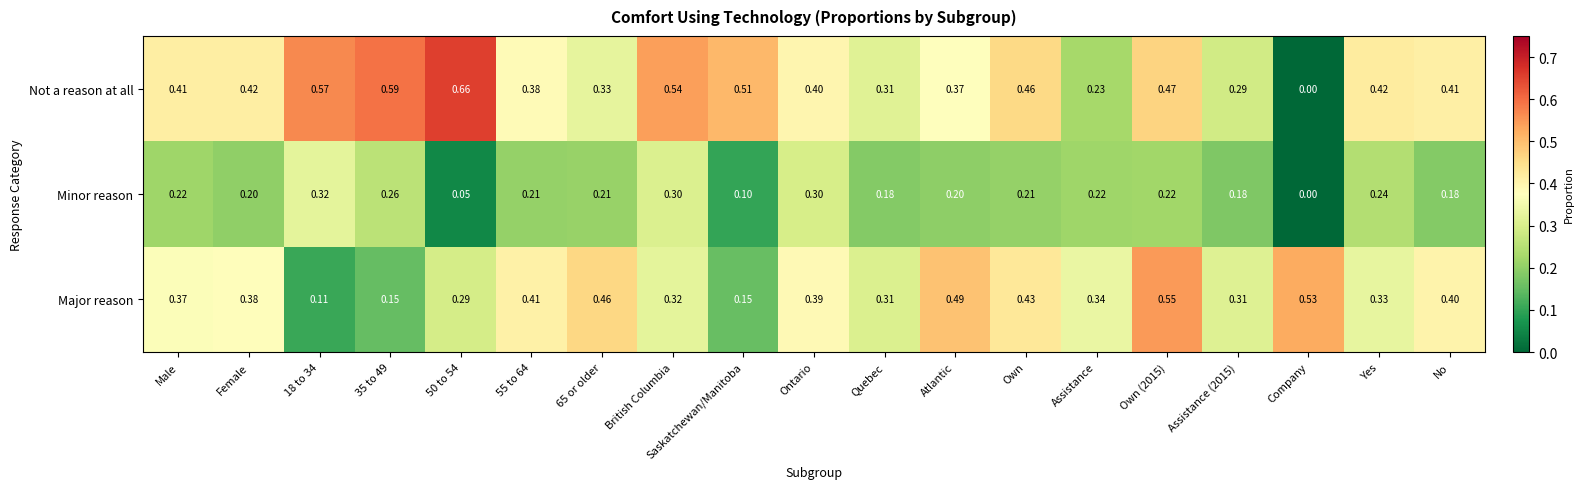

How many distinct data groups are displayed?

3